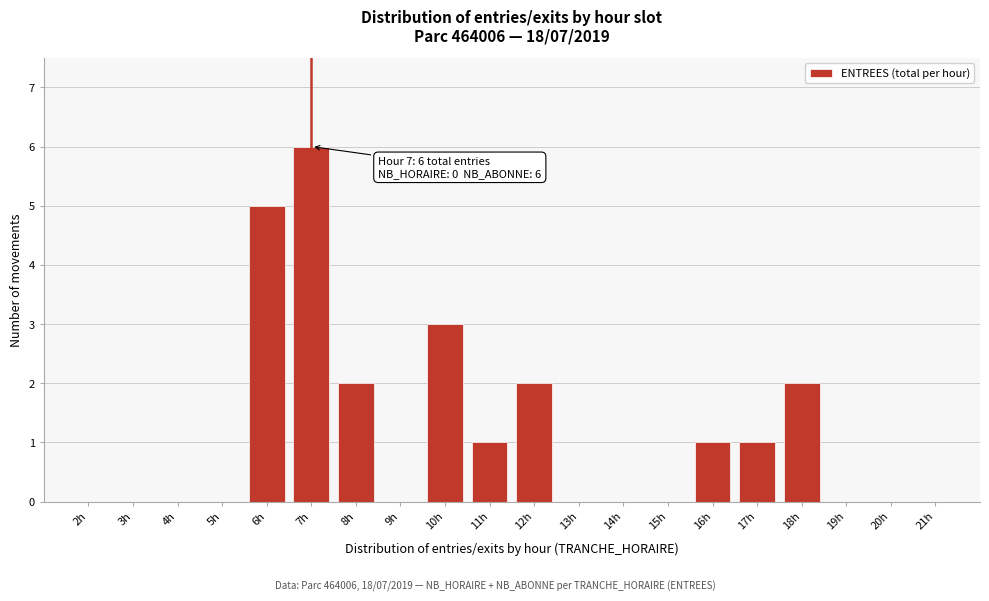

Which label corresponds to the largest value in the chart?

7h